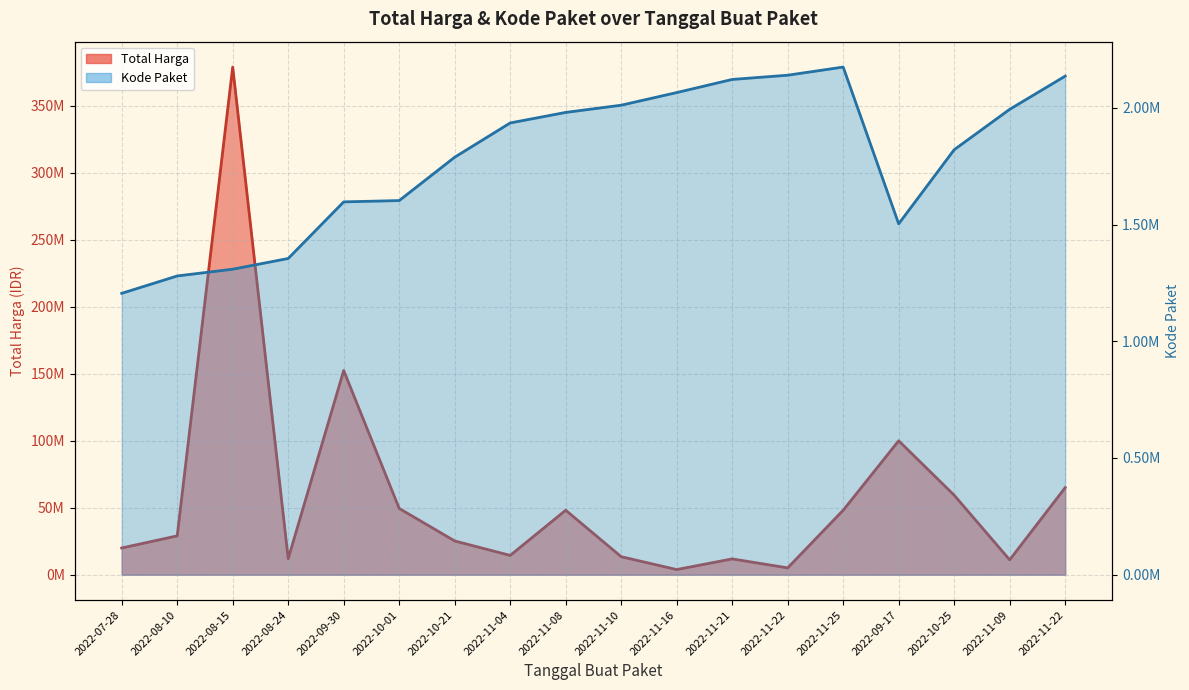

At which category does the chart reach its peak across all series?

2022-08-15